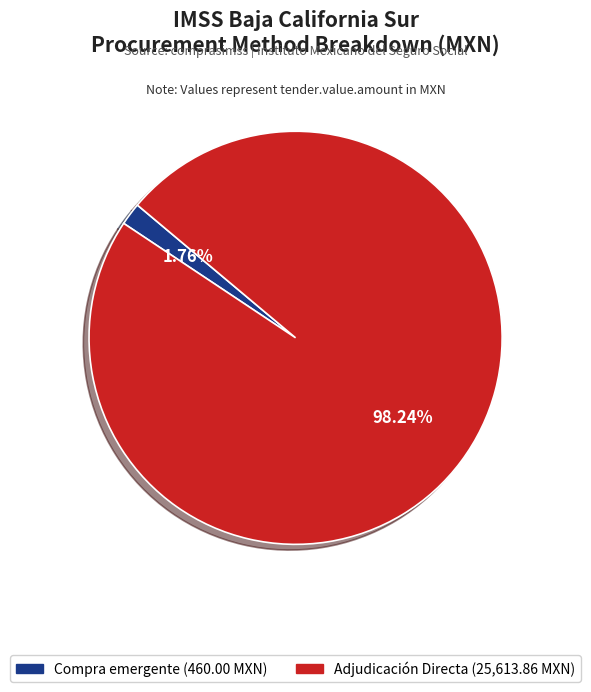

How many slices are in this pie chart?

2